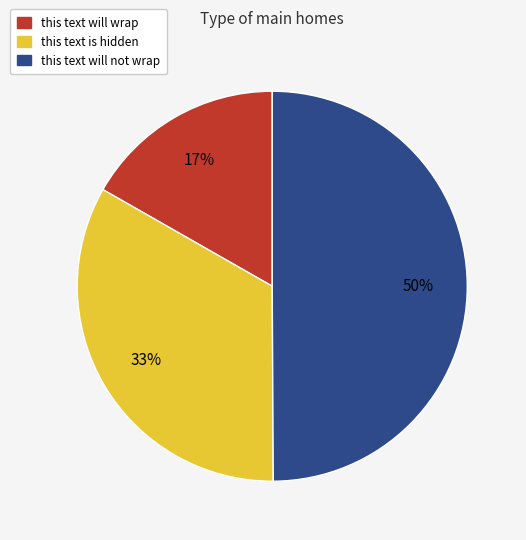

Which category has the smallest portion of the pie?

this text will wrap